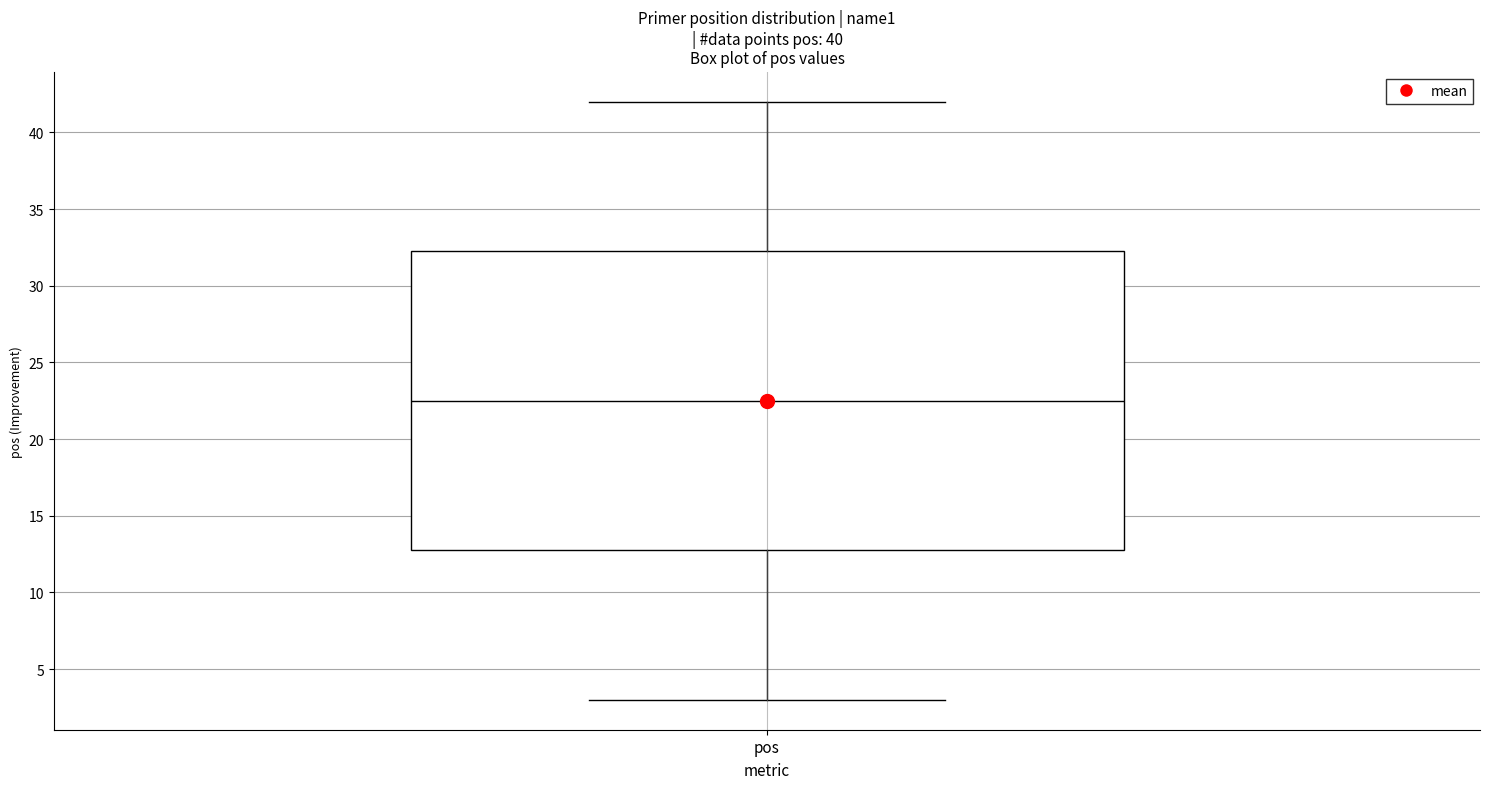

Transcribe this box plot: give where the median line is, the range the box spans, and where the two whiskers end, as read against the y-axis. The values are not printed on the chart, so give them approximately, as read against the axis.

median 22.5, box 13.0 to 32.5, whiskers 3.0 to 42.0